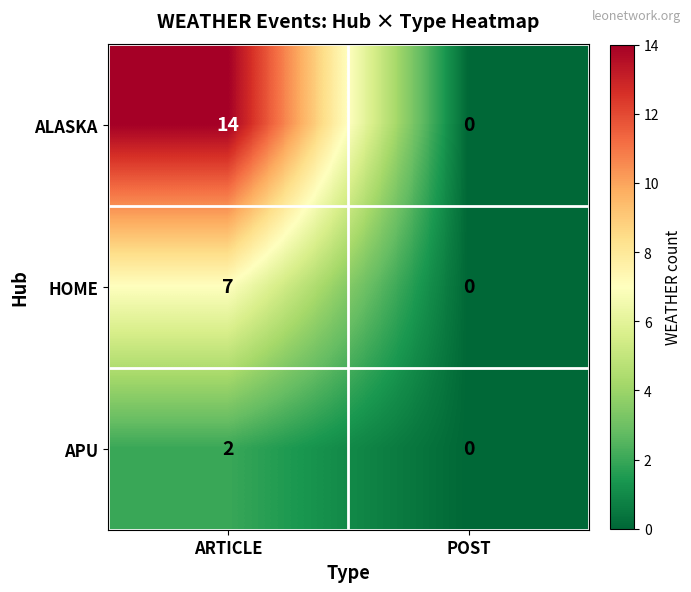

What is the sum of all ALASKA values?

14